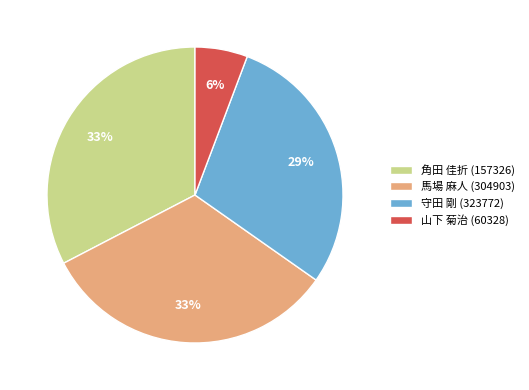

To the nearest percent, what portion does 守田 剛 (323772) represent?

29%